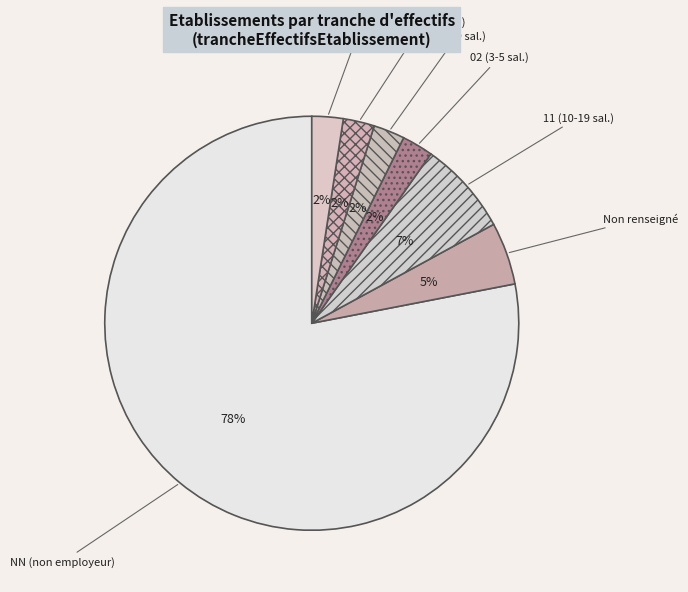

To the nearest percent, what is the average slice percentage?

14%